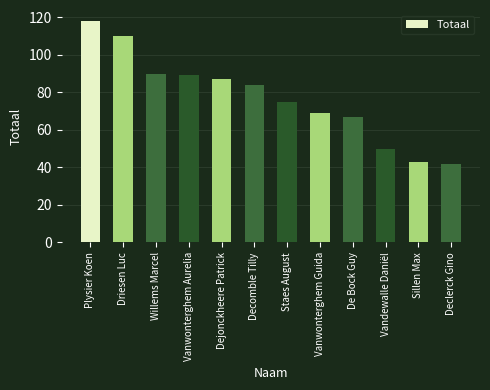

What is the average value?

77